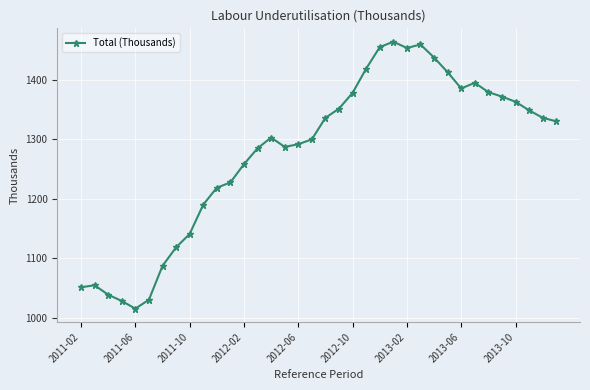

What is the minimum value shown in the chart?

1015.7